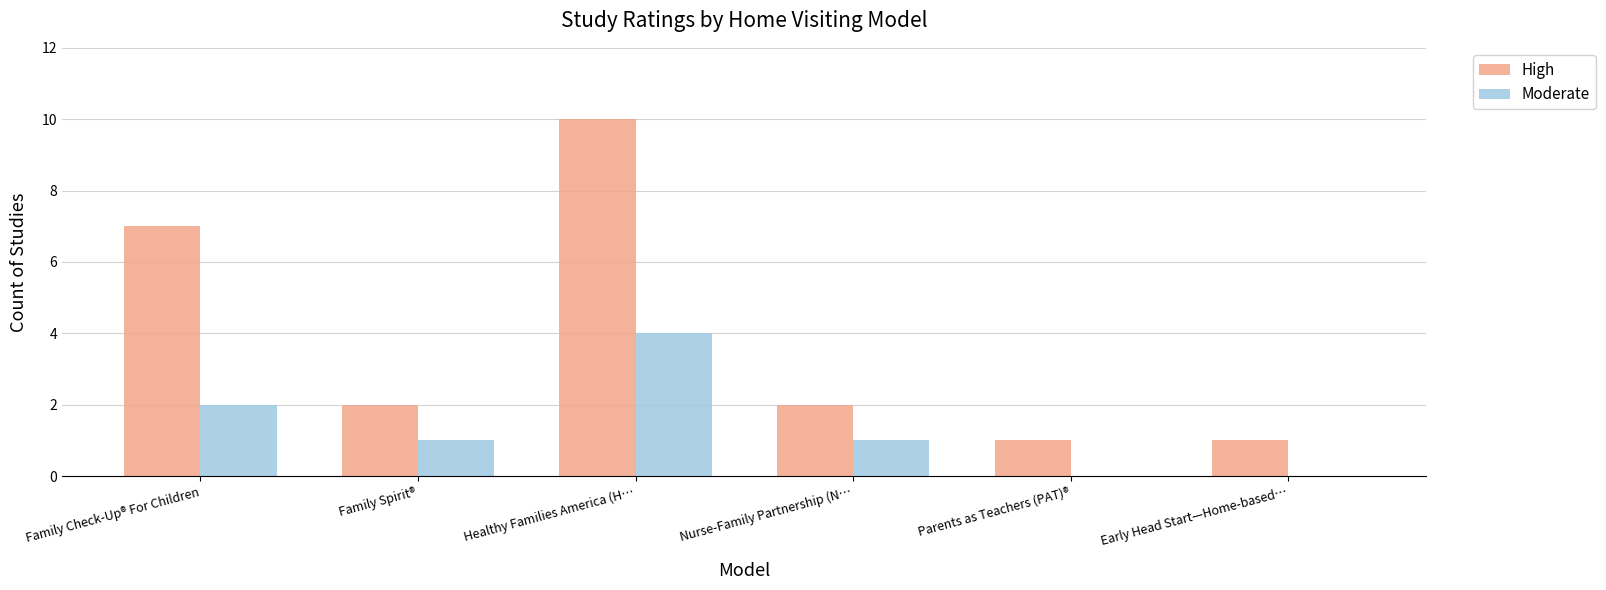

What is the total value across all series at Family Check-Up® For Children?

9